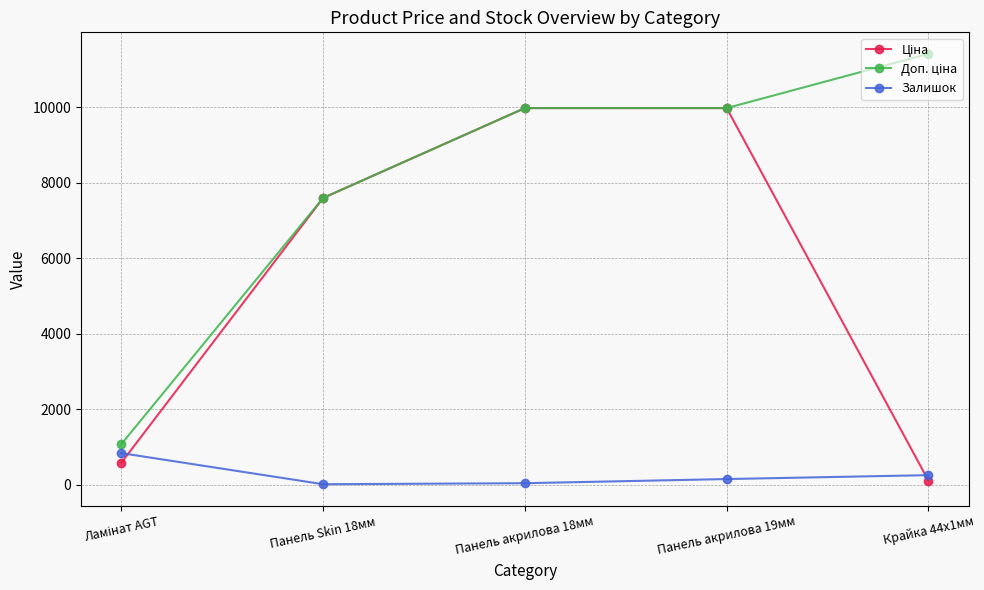

What is the value of the Залишок point at the 5th from the left?

260.0